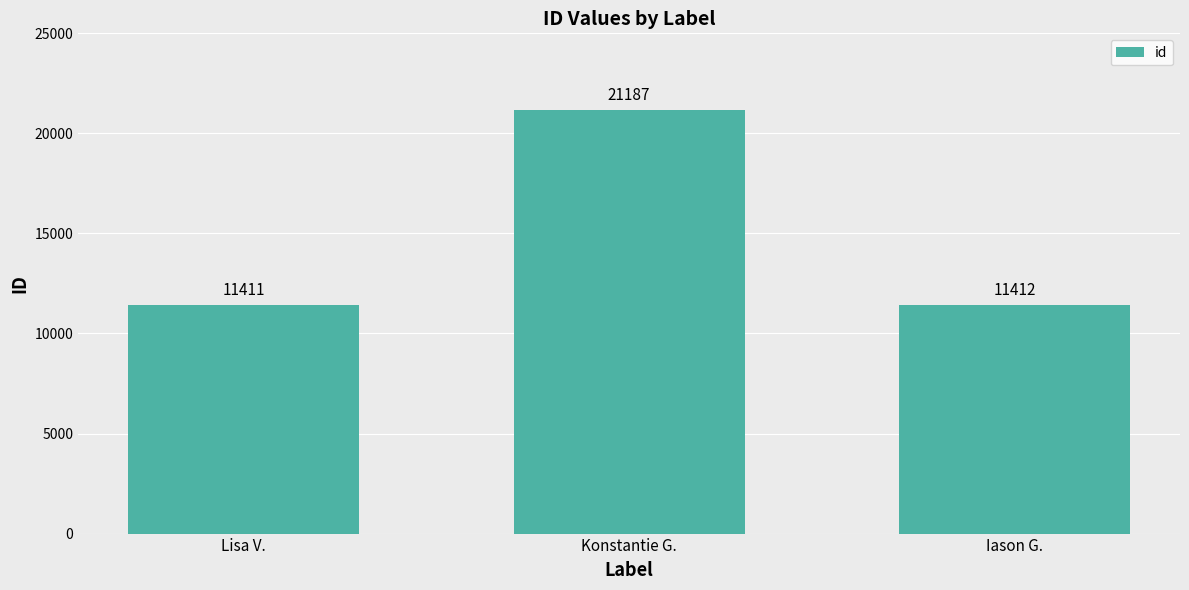

At which category does the chart reach its peak across all series?

Konstantie G.